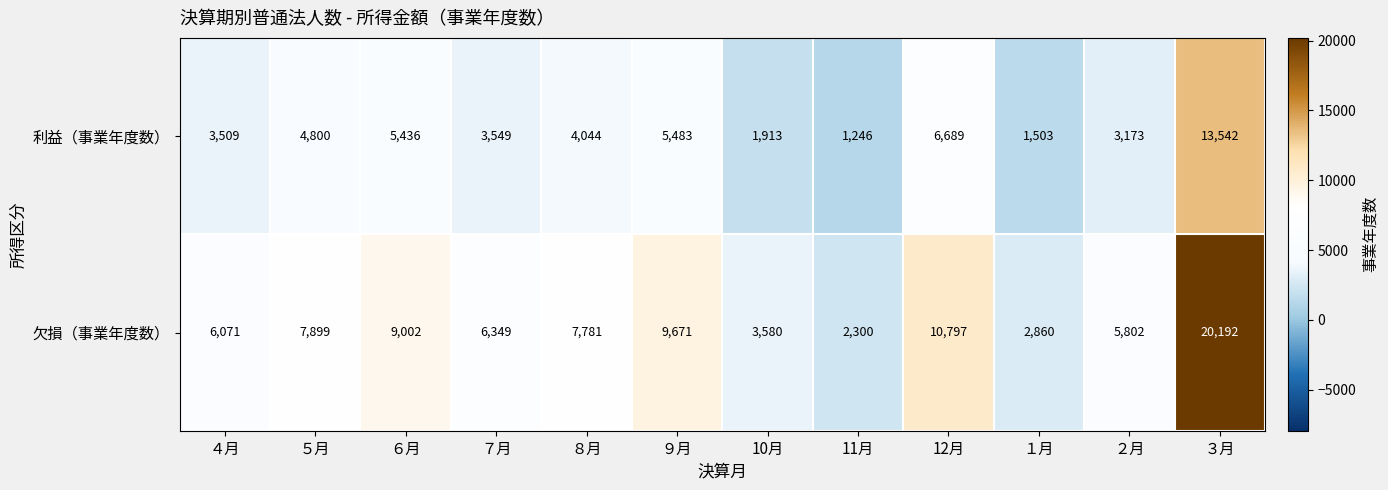

What is the maximum value shown in the chart?

20192